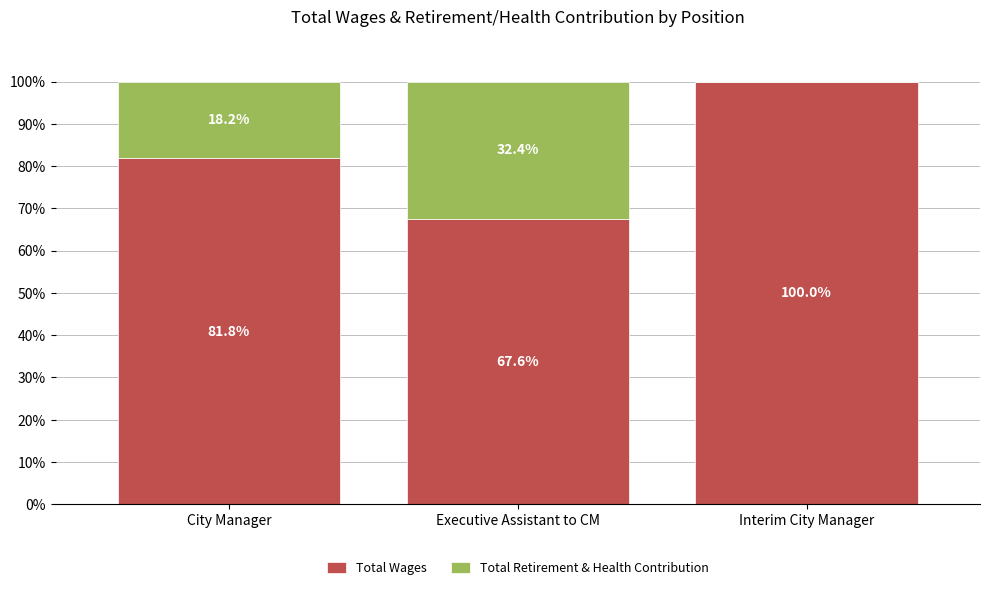

The value of Total Wages at Interim City Manager is 168.4. True or false?

False